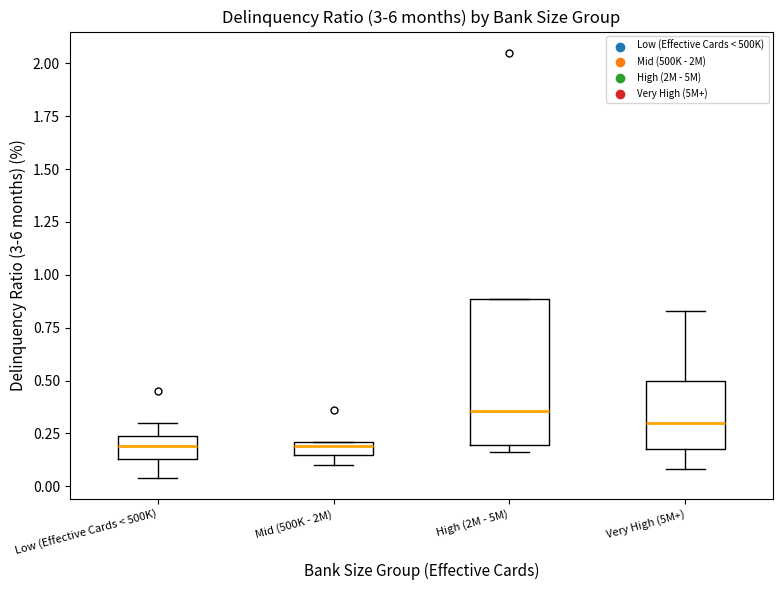

Where is the lower edge of the box for Very High (5M+) on the y-axis? The values are not printed on the chart, so give them approximately, as read against the axis.

0.20